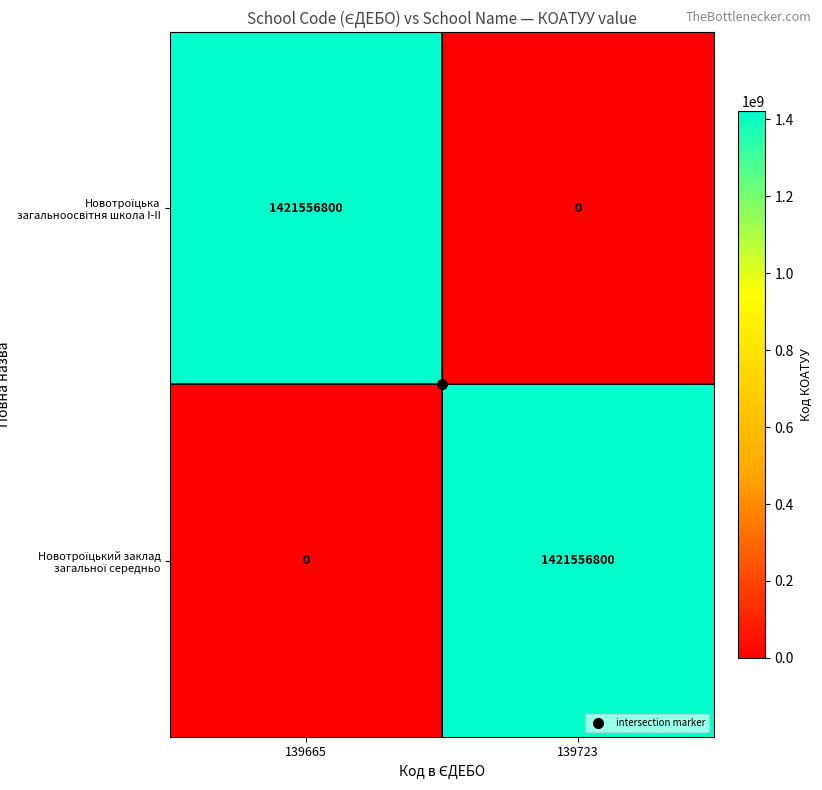

What is the spread (max minus min) of values at 139723?

1421556800